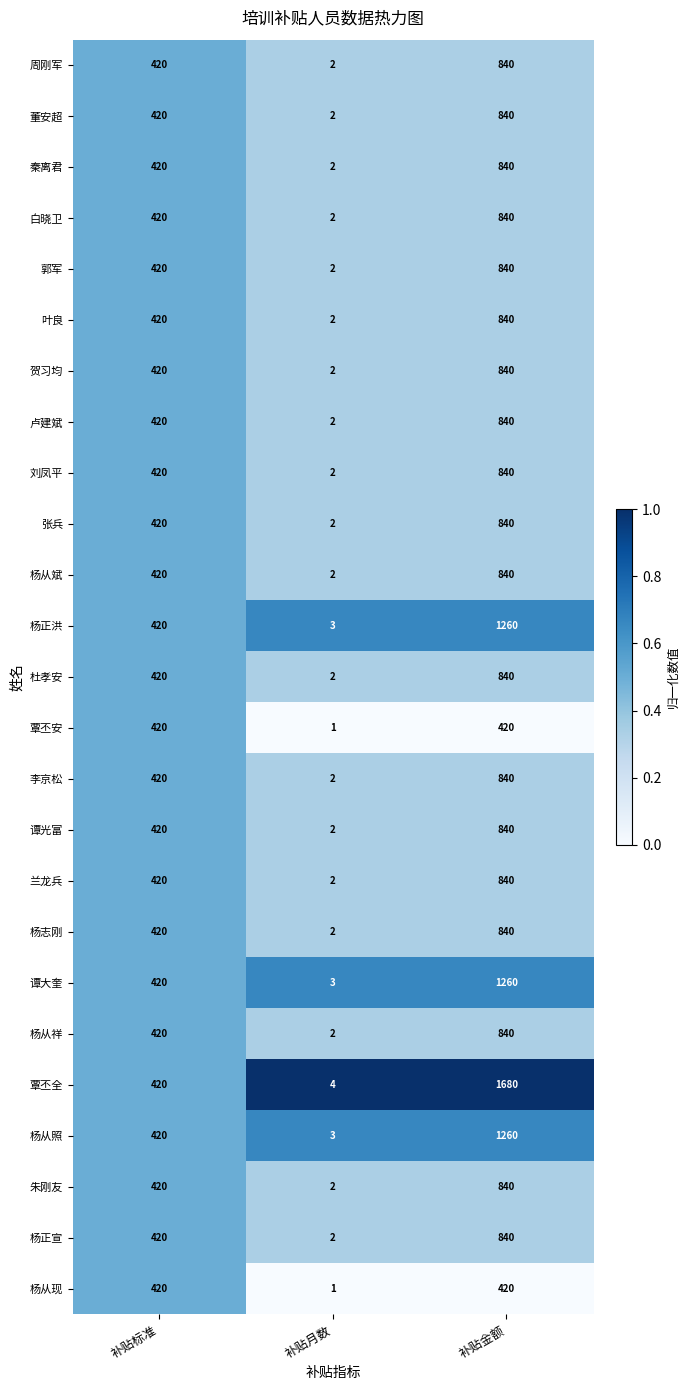

What value does the 叶良 series have at 补贴金额, to the nearest 100?

800